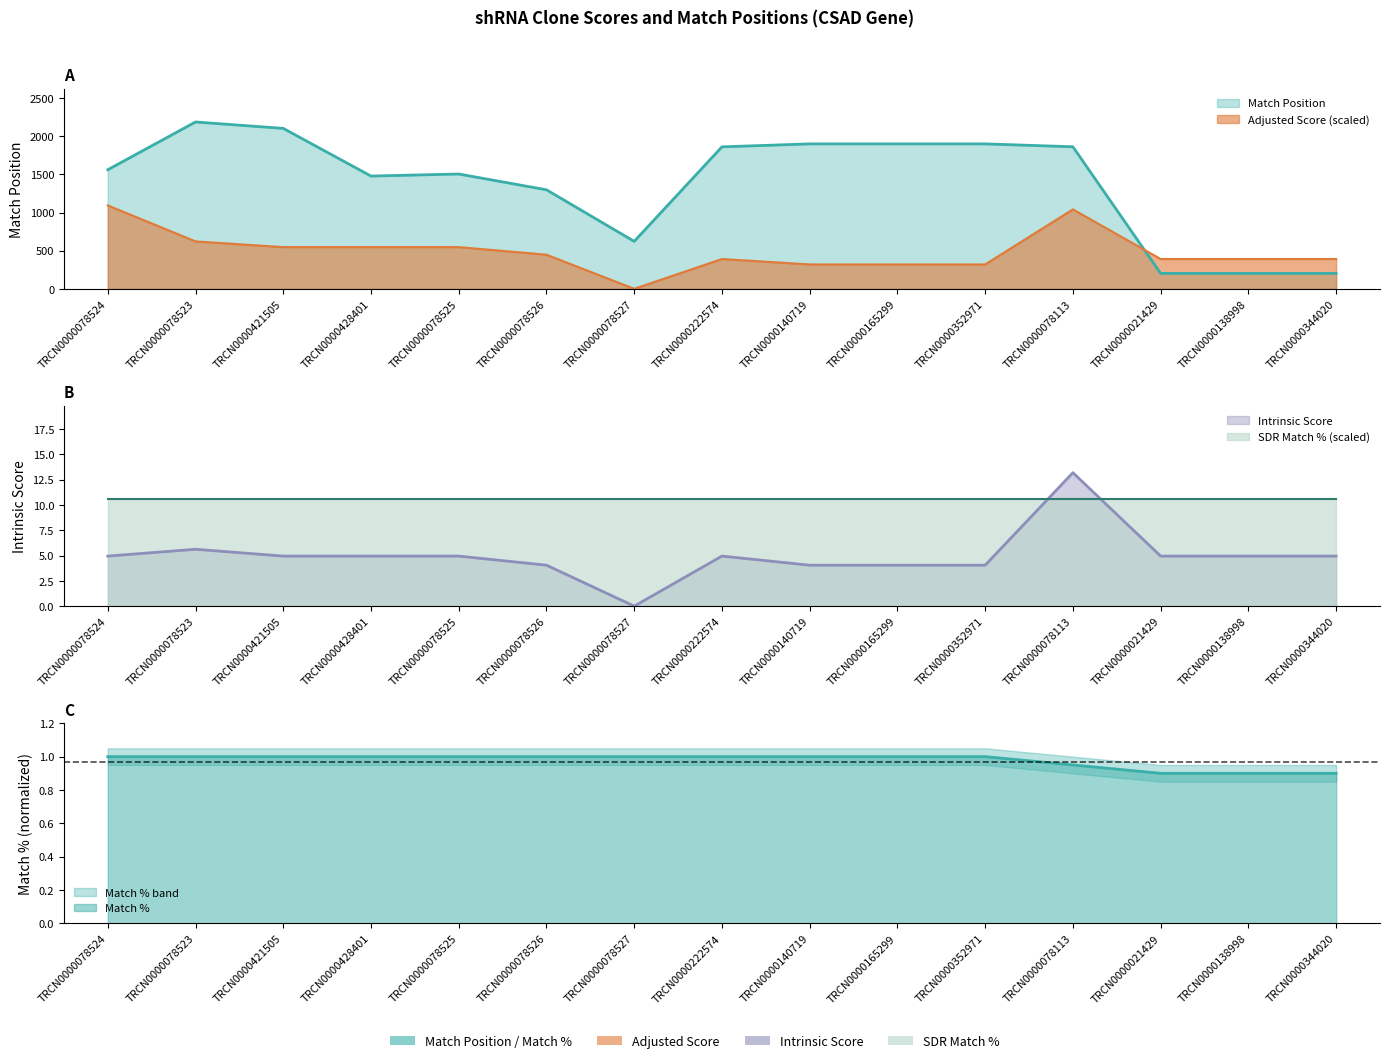

How many series are shown in this chart?

4